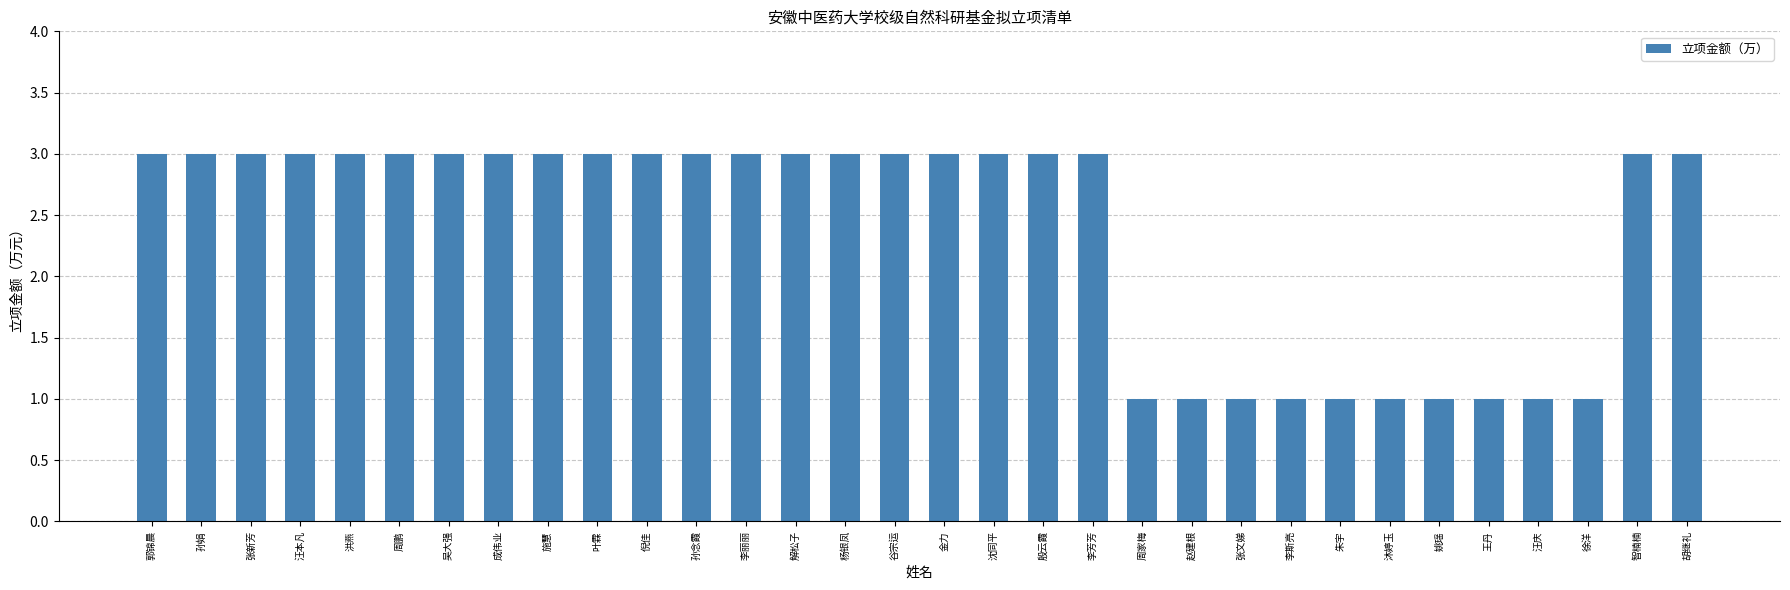

Which has a higher value, 金力 or 朱宇?

金力